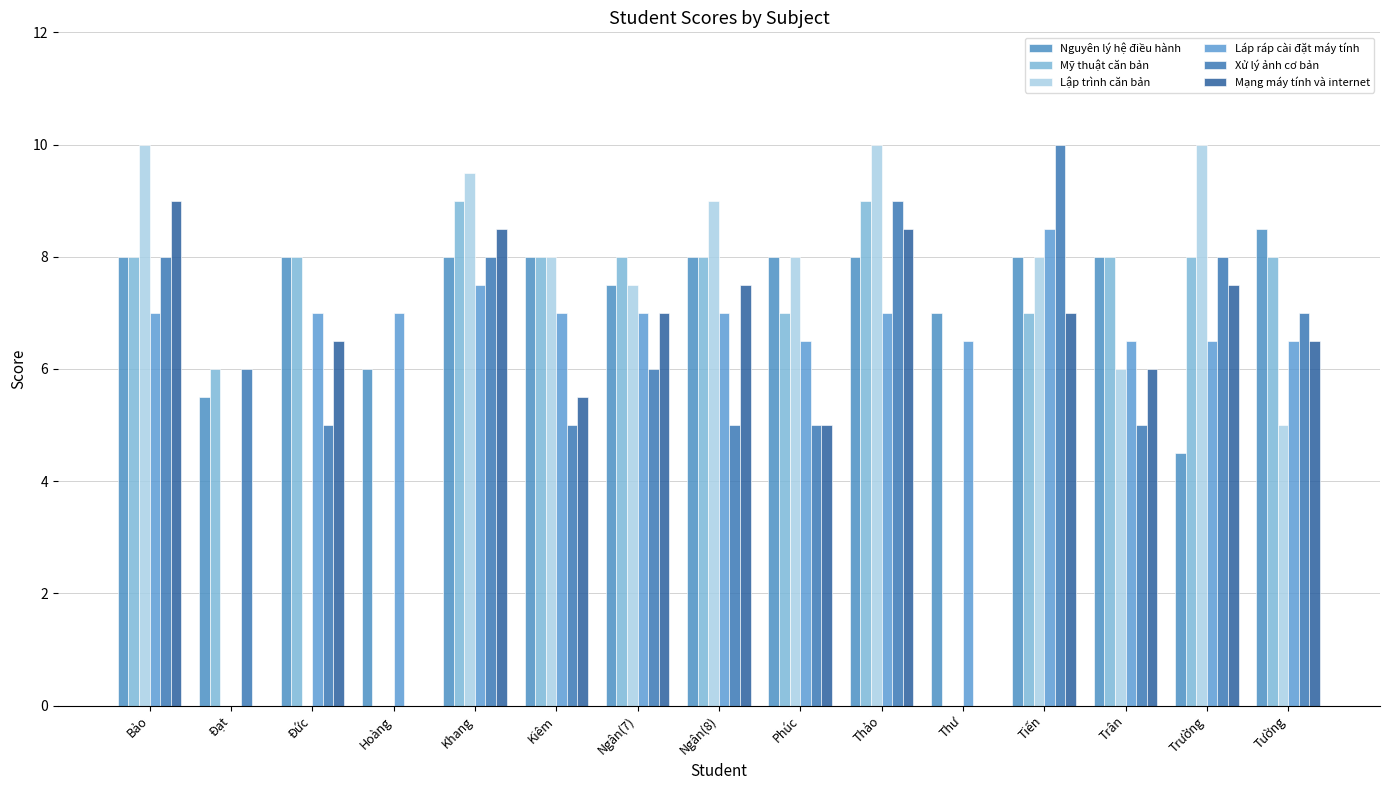

Reading right to left, list all the values displayed in this chart.

Nguyên lý hệ điều hành: 8.5	4.5	8.0	8.0	7.0	8.0	8.0	8.0	7.5	8.0	8.0	6.0	8.0	5.5	8.0
Mỹ thuật căn bản: 8.0	8.0	8.0	7.0	0.0	9.0	7.0	8.0	8.0	8.0	9.0	0.0	8.0	6.0	8.0
Lập trình căn bản: 5.0	10.0	6.0	8.0	0.0	10.0	8.0	9.0	7.5	8.0	9.5	0.0	0.0	0.0	10.0
Láp ráp cài đặt máy tính: 6.5	6.5	6.5	8.5	6.5	7.0	6.5	7.0	7.0	7.0	7.5	7.0	7.0	0.0	7.0
Xử lý ảnh cơ bản: 7.0	8.0	5.0	10.0	0.0	9.0	5.0	5.0	6.0	5.0	8.0	0.0	5.0	6.0	8.0
Mạng máy tính và internet: 6.5	7.5	6.0	7.0	0.0	8.5	5.0	7.5	7.0	5.5	8.5	0.0	6.5	0.0	9.0